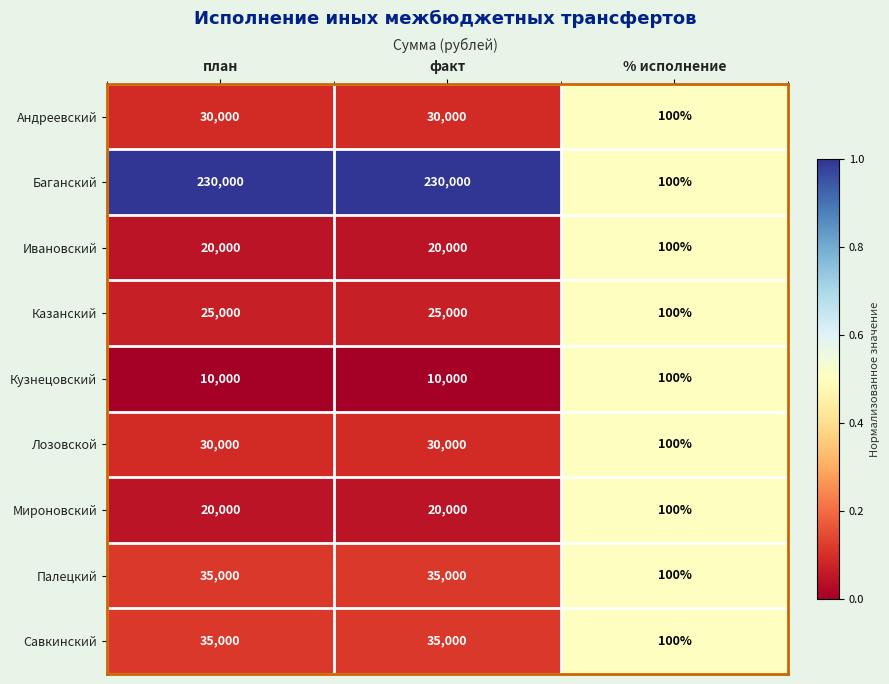

Which series has the largest range (max minus min)?

Баганский